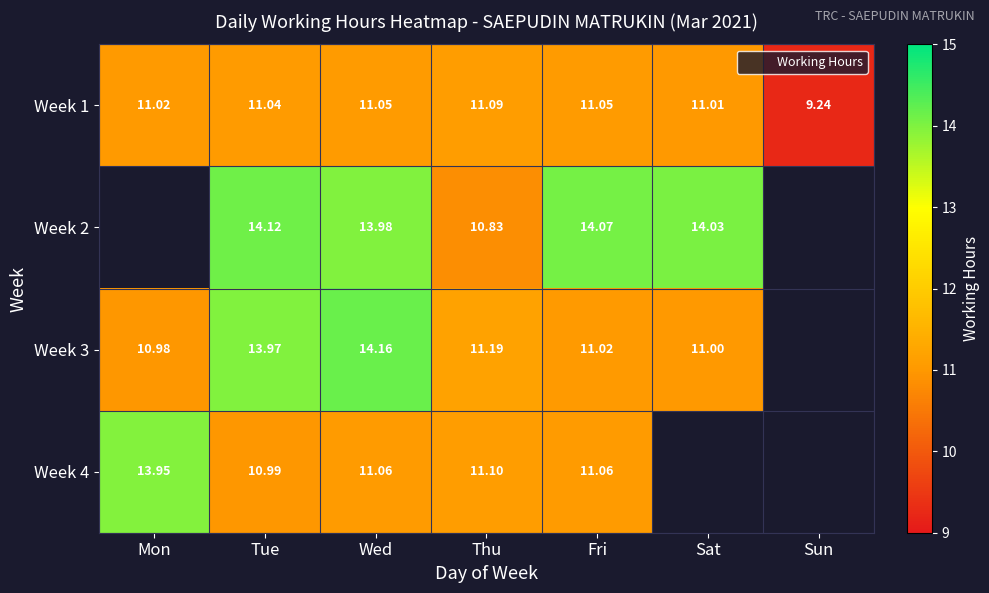

True or false: Week 2 has a value of 4.4 at Sat.

False